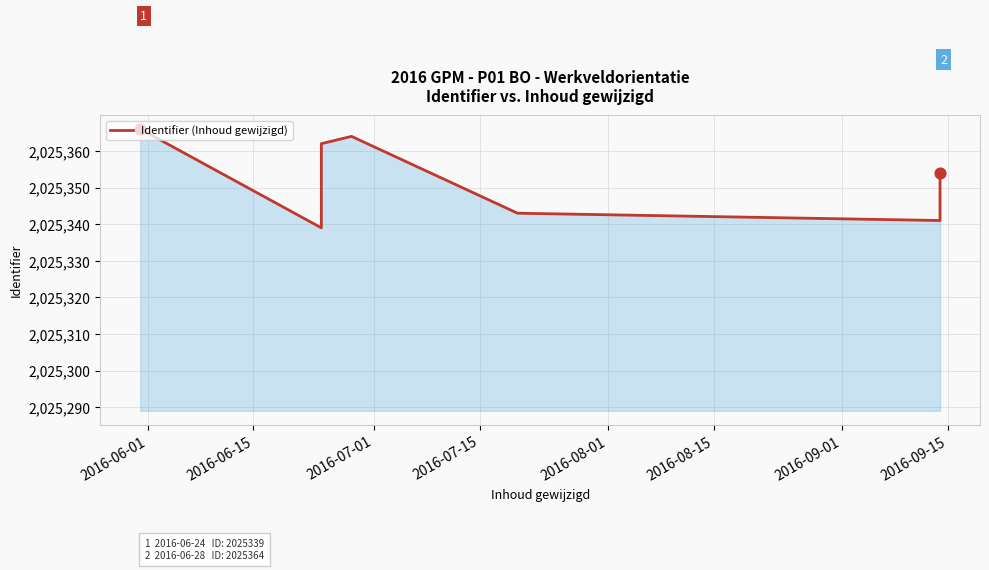

Approximately how many times larger is the value at 2016-09-01 compared to 2016-07-15?

1.0